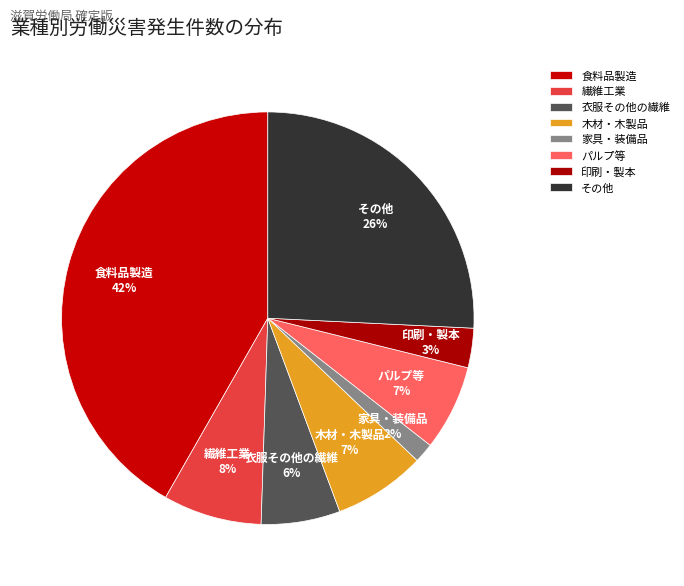

Between 家具・装備品 and 食料品製造, which is larger?

食料品製造